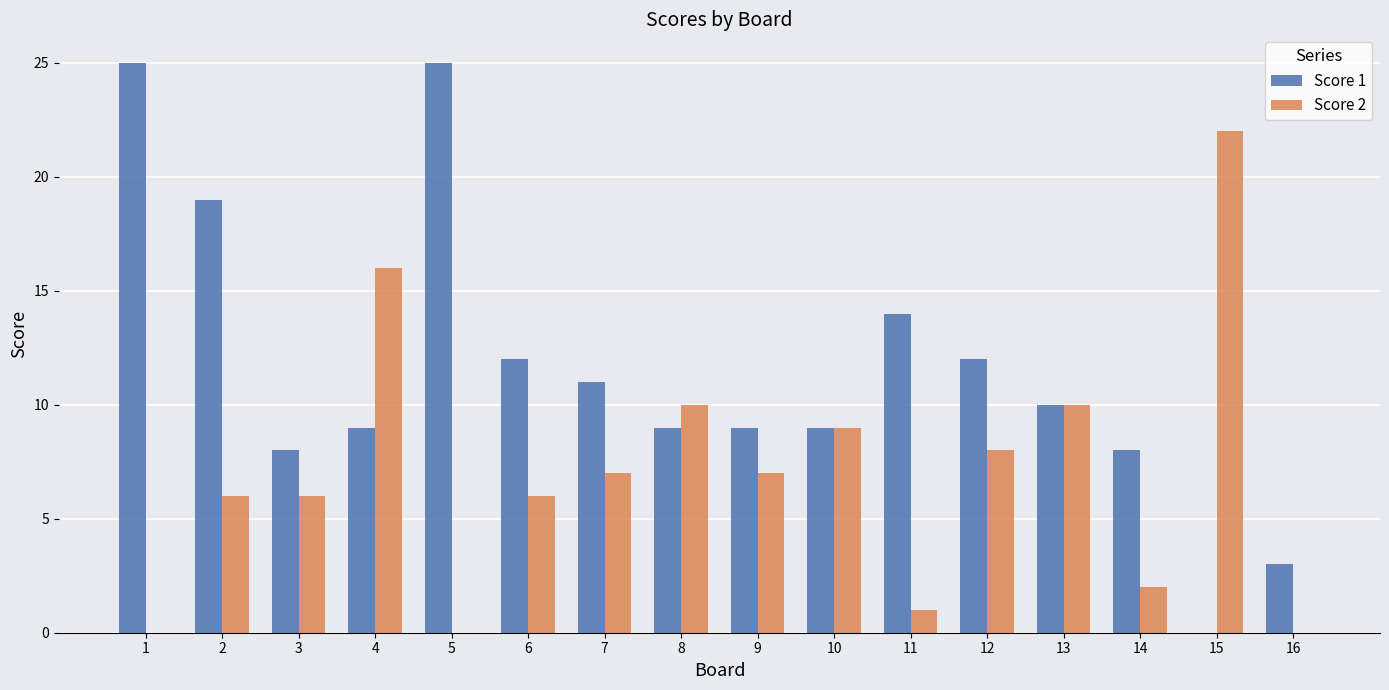

What is the greatest value displayed?

25